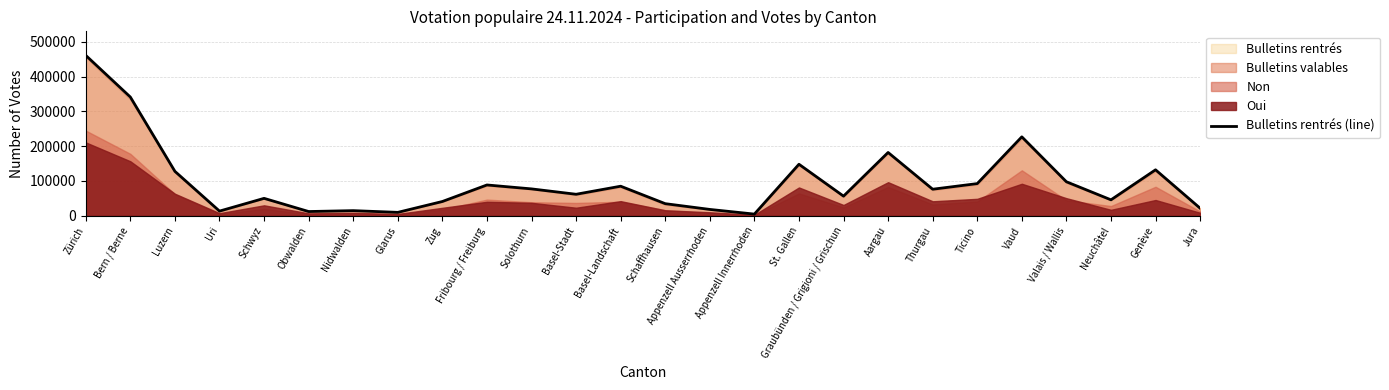

Which label corresponds to the largest value in the chart?

Zürich